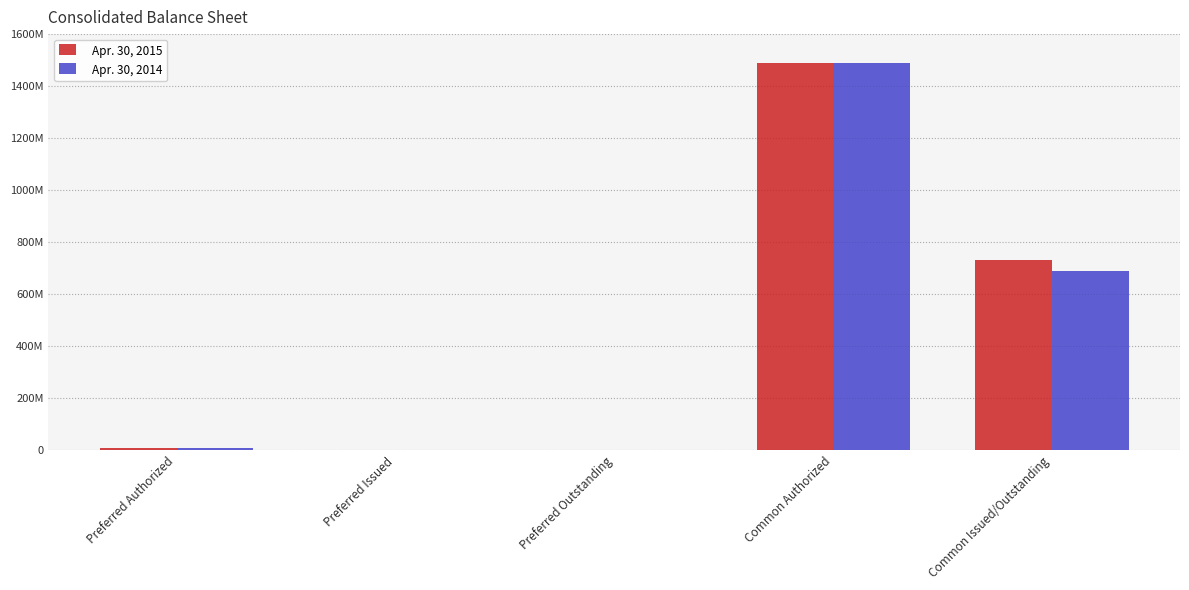

Does the chart contain stacked bars?

No